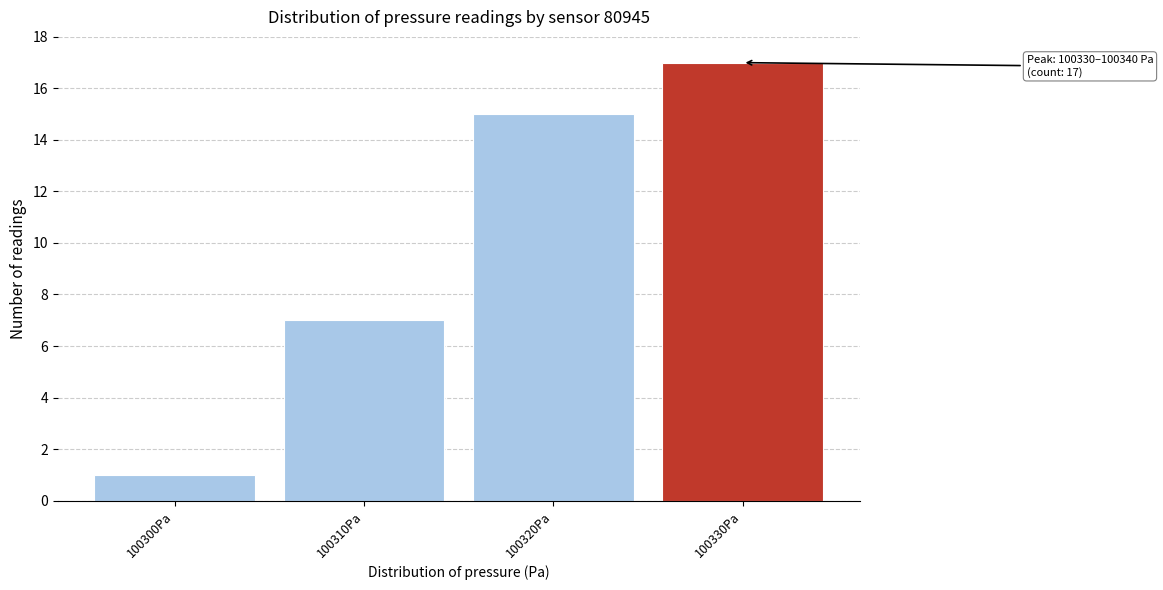

Reading left to right, extract all data points from this chart.

100300Pa=1	100310Pa=7	100320Pa=15	100330Pa=17